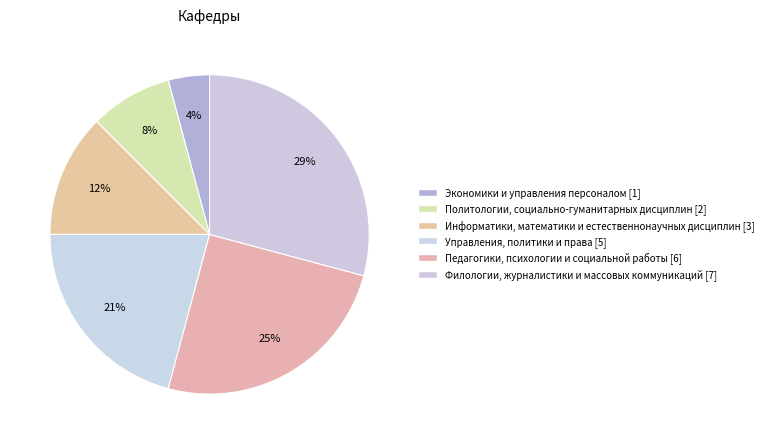

Count the number of slices in the pie.

6